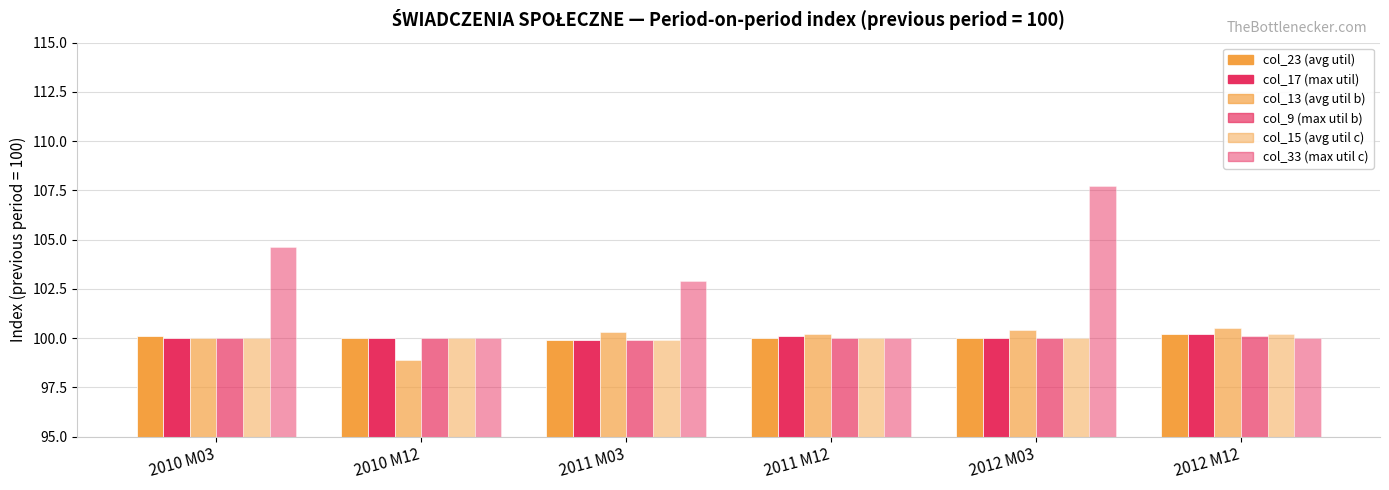

Is it true that col_33 (max util c) equals 164.4 at 2010 M03?

False